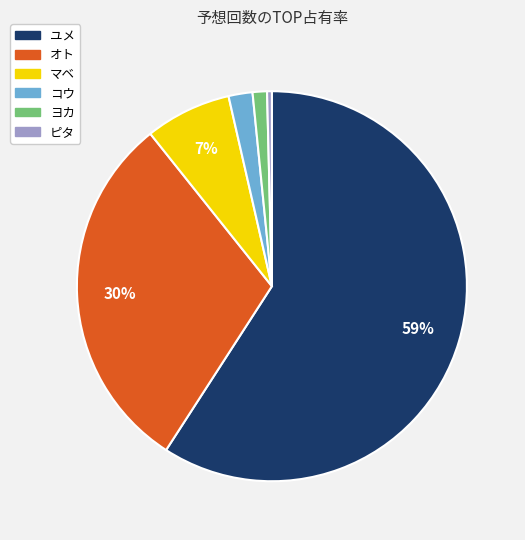

Which has a higher value, ユメ or コウ?

ユメ